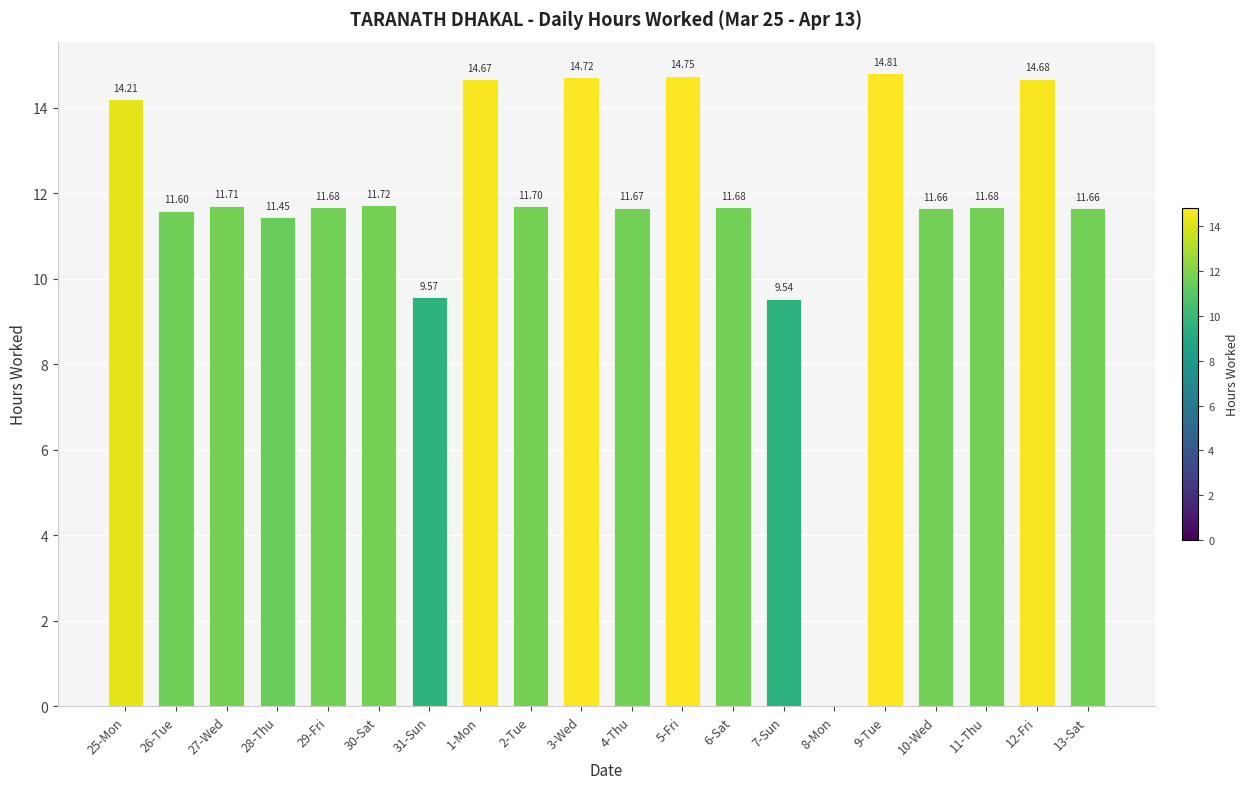

What is the sum of the values at 28-Thu and 27-Wed?

23.2